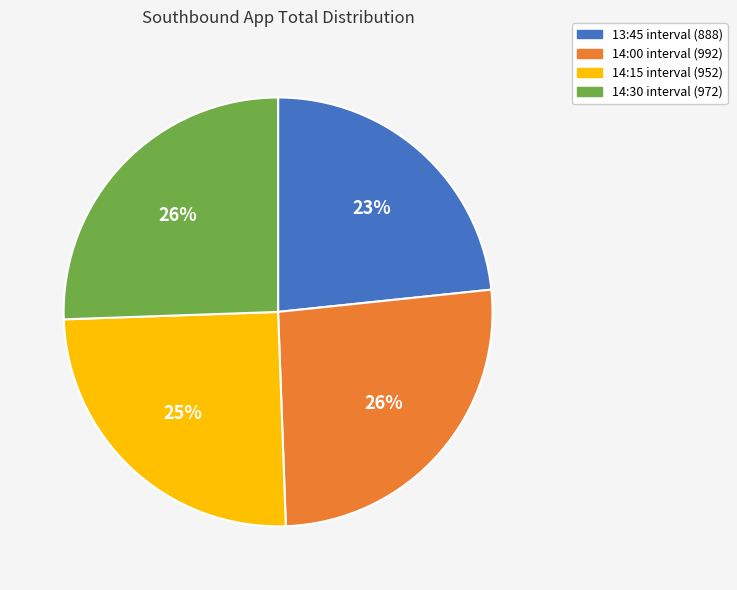

Is there a majority slice in this chart?

No